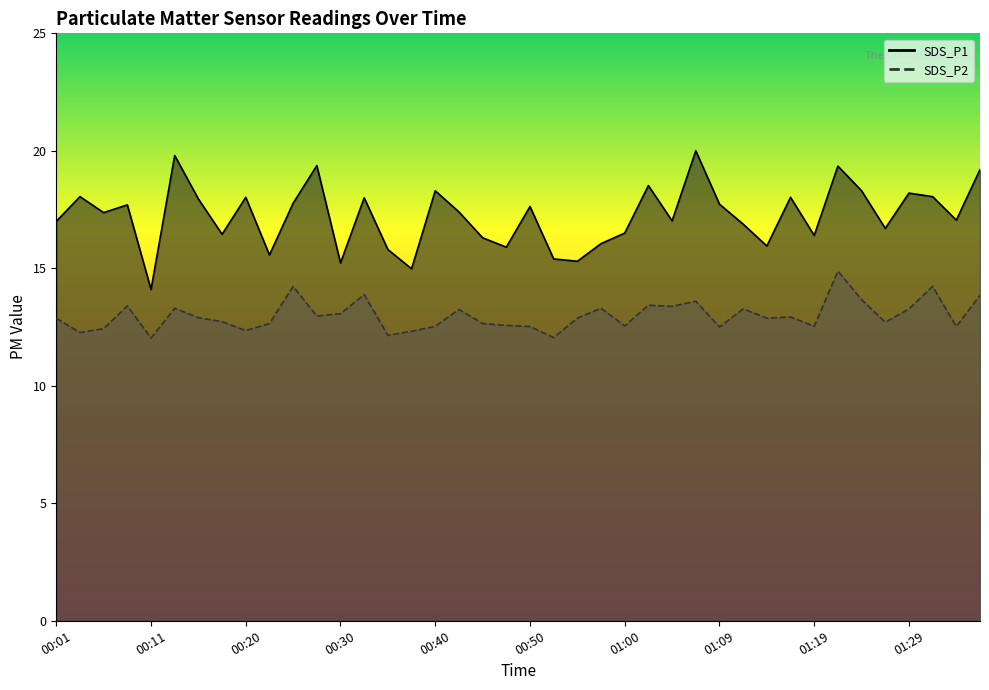

Where is SDS_P1 nearest to the value 17?

00:01